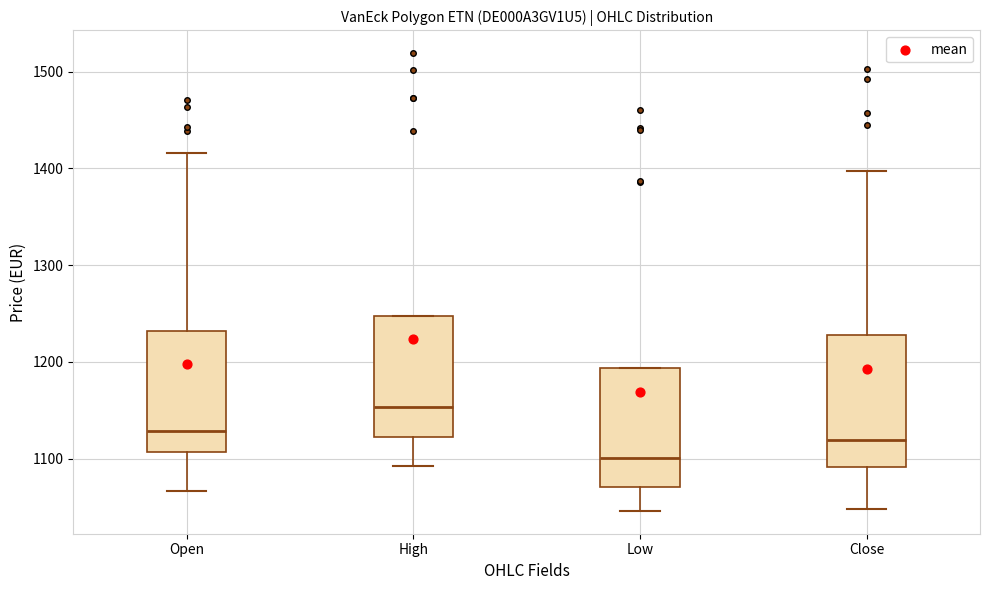

Which box has the highest median line?

High